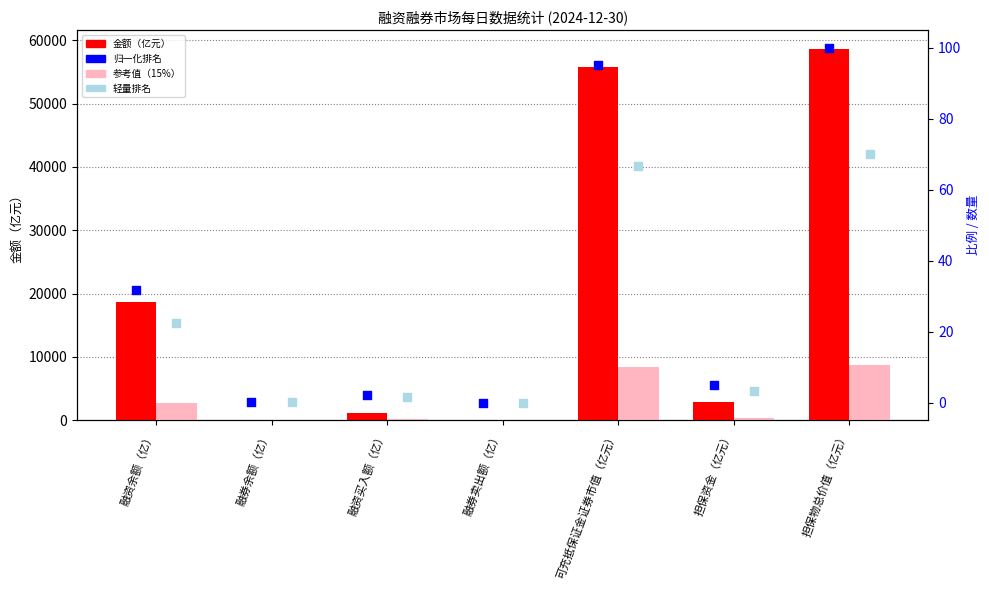

Is the value of 参考值（15%） at 融资买入额（亿） greater than the value of 轻量排名 at 可充抵保证金证券市值（亿元）?

Yes